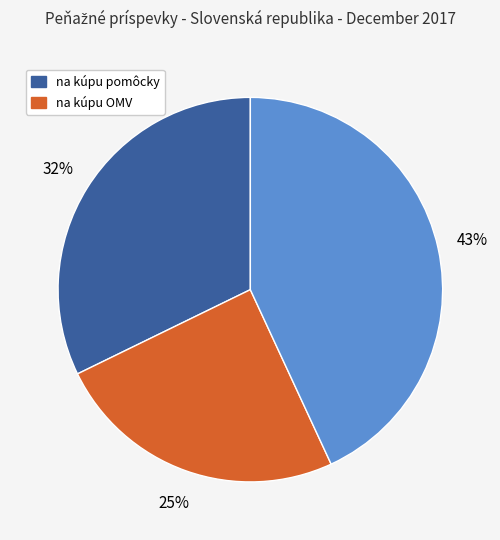

To the nearest percent, what is the average slice percentage?

33%